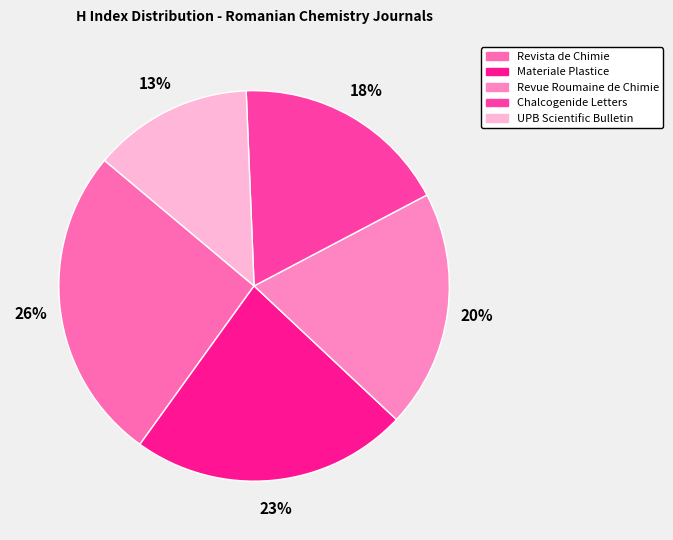

To the nearest percent, what is the difference between the Revue Roumaine de Chimie and Revista de Chimie slice percentages?

6%